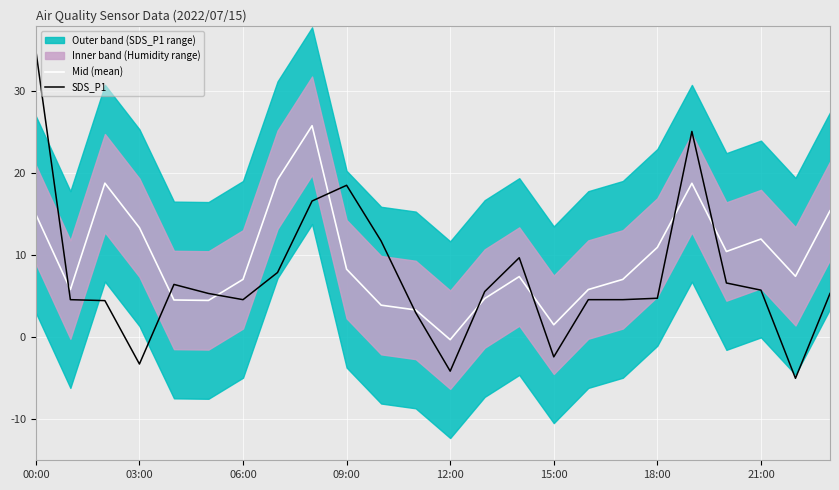

What is the minimum value for SDS_P1?

-5.0